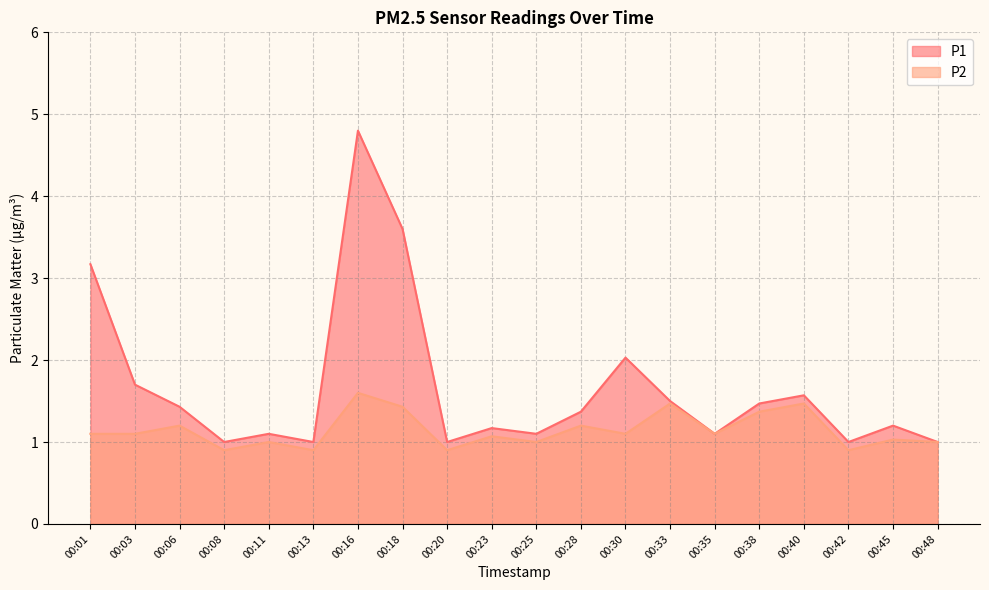

Rank the series by their maximum value, from lowest to highest.

P2, P1